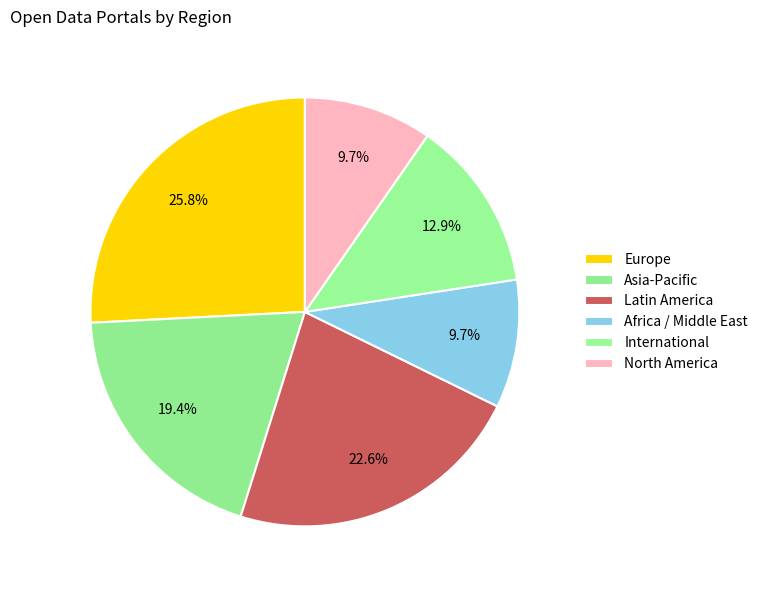

How much of the chart is everything except International?

87.1%